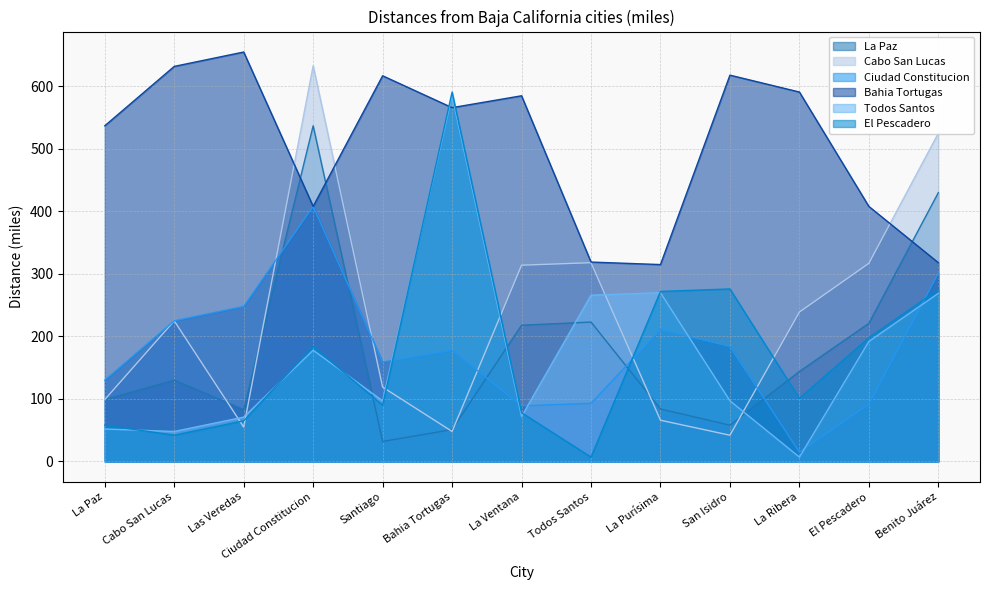

The value of Ciudad Constitucion at La Paz is 130. True or false?

True